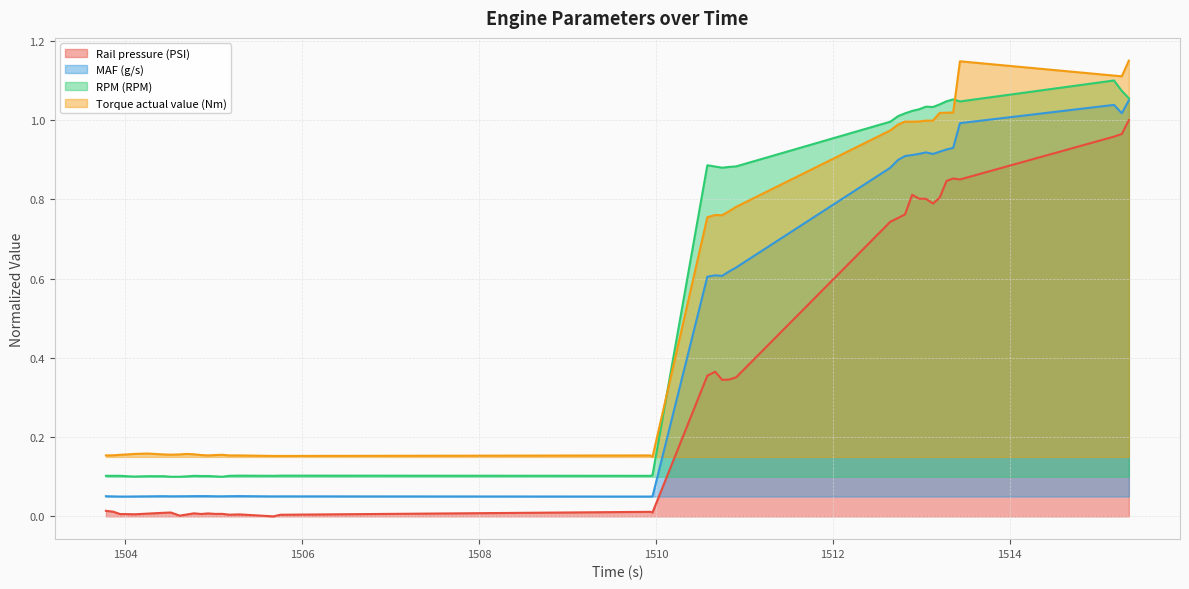

What is the label of the 39th point from the left?

1515.268